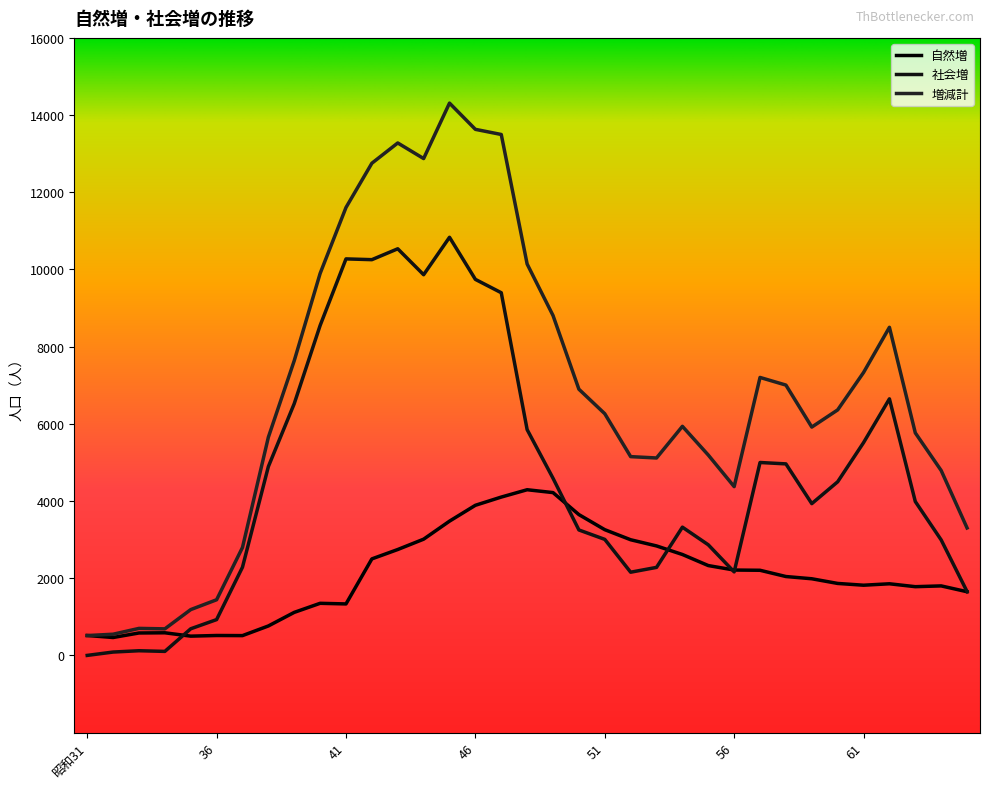

How many series are shown in this chart?

3